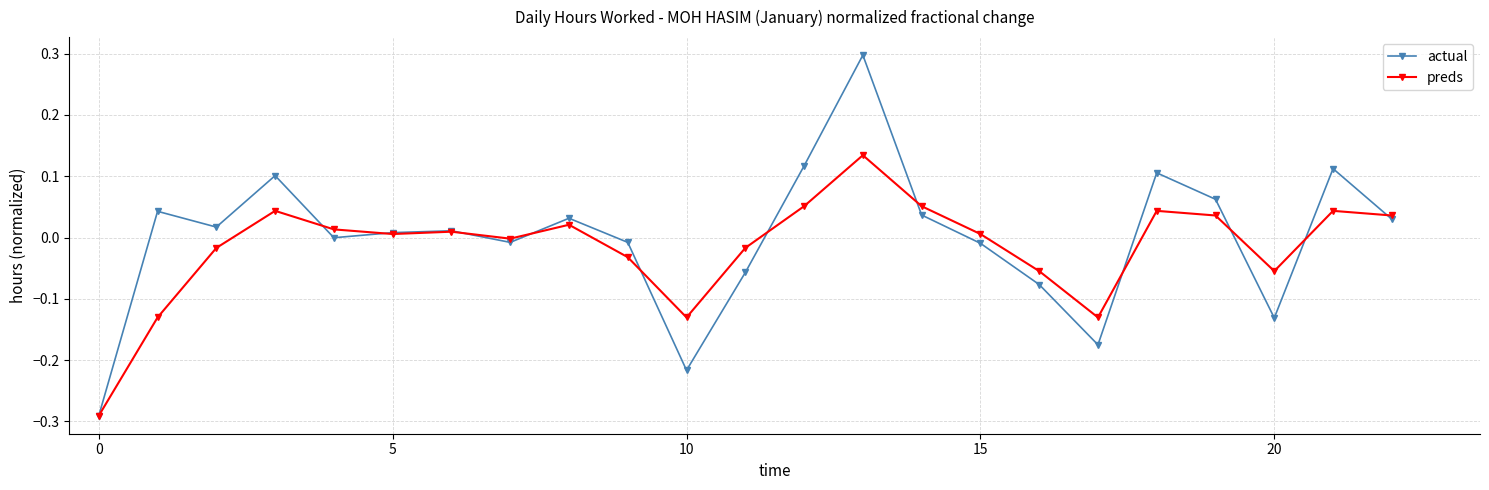

What is the difference between the second highest and second lowest values in the preds series?

0.2